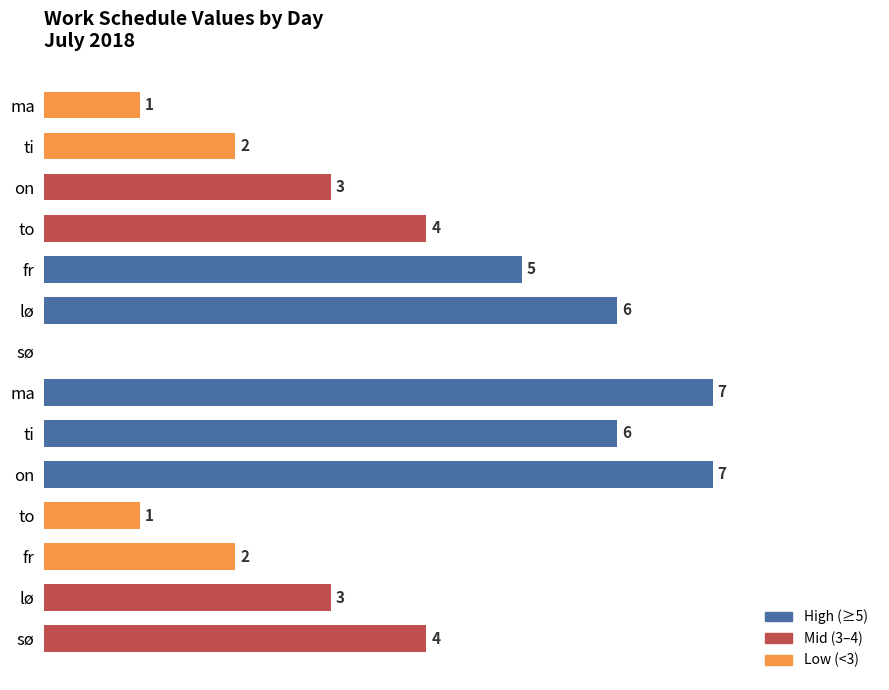

How many data points does each series have?

14